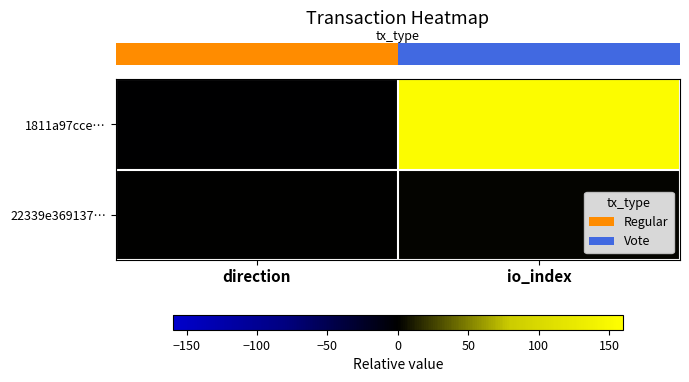

Which series has the widest spread of values?

row_0